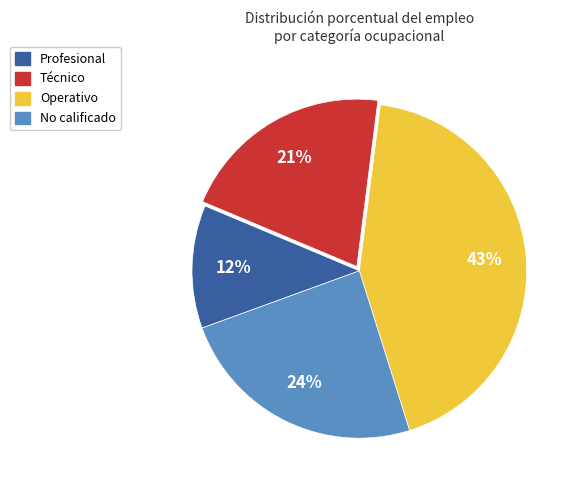

The Operativo slice represents 48% of the pie. True or false?

False